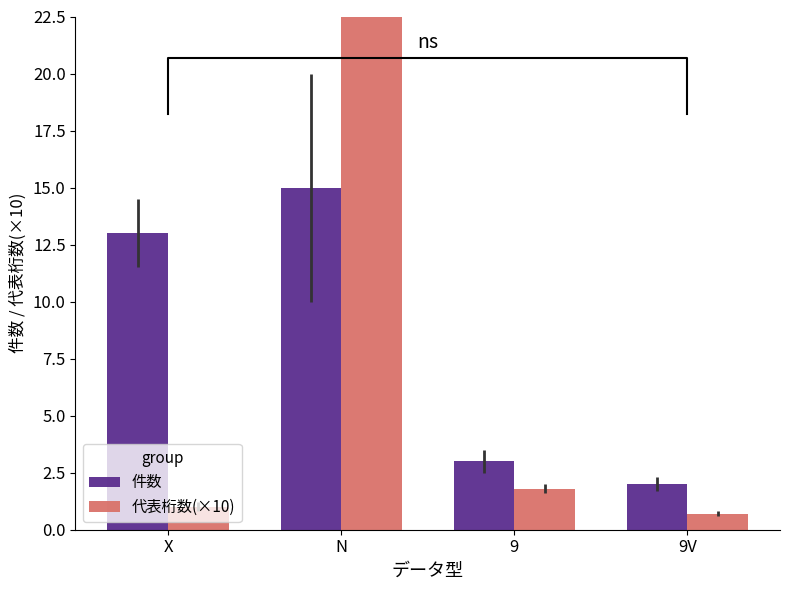

What is the difference between the highest and lowest values at X?

12.0